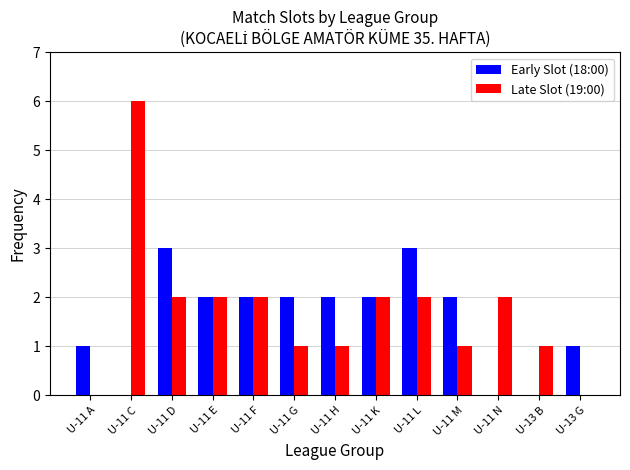

How many categories are shown in the chart?

13